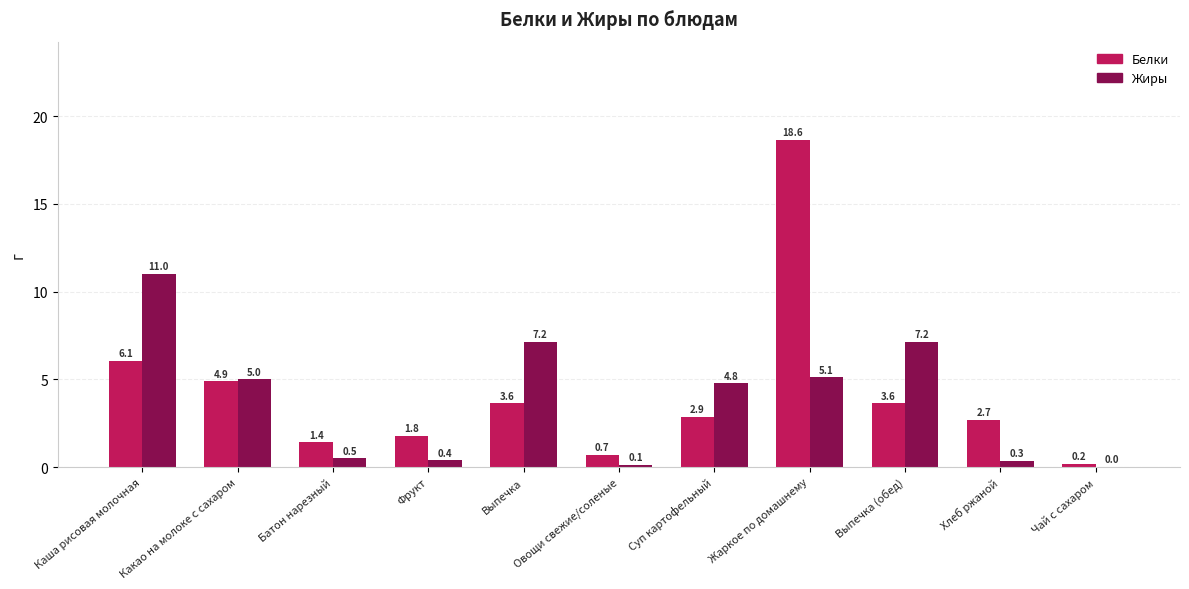

Is it true that Жиры equals 1.9 at Суп картофельный?

False